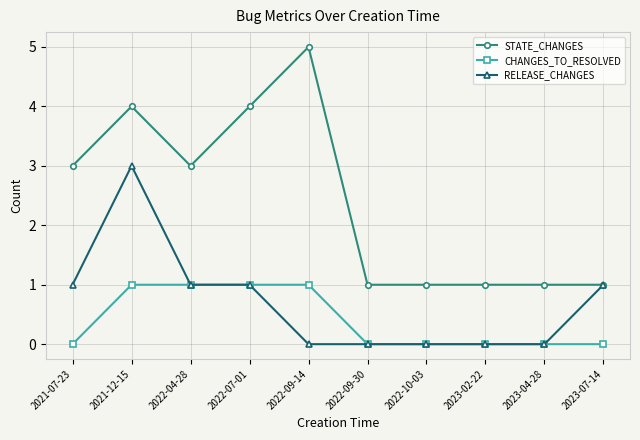

The RELEASE_CHANGES series shows 1 at 2022-07-01. True or false?

True